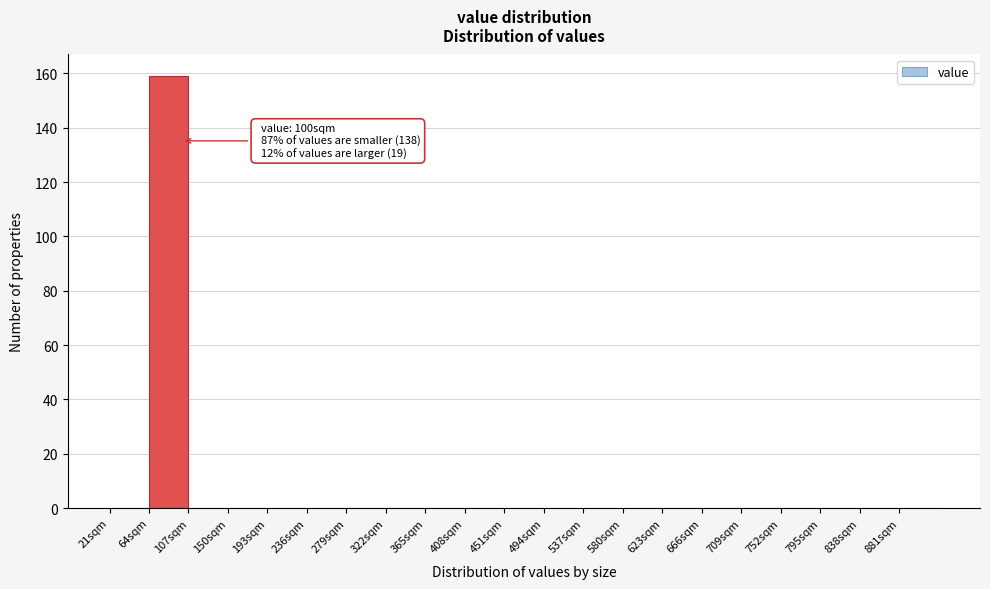

Which range on the x-axis has the tallest bar?

64 to 107